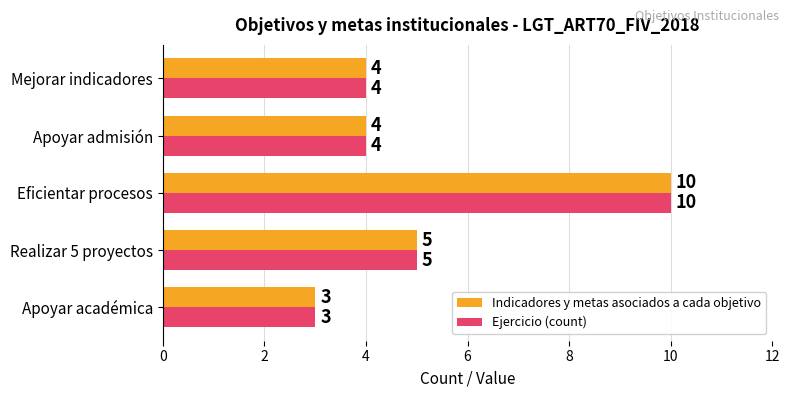

What are all the series names shown in the legend?

Indicadores y metas asociados a cada objetivo, Ejercicio (count)